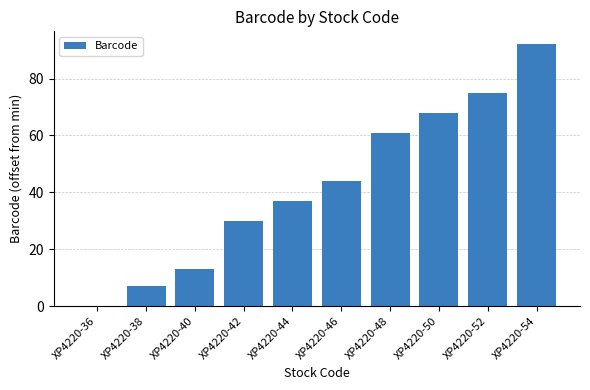

What is the change in value from XP4220-40 to XP4220-48?

+48